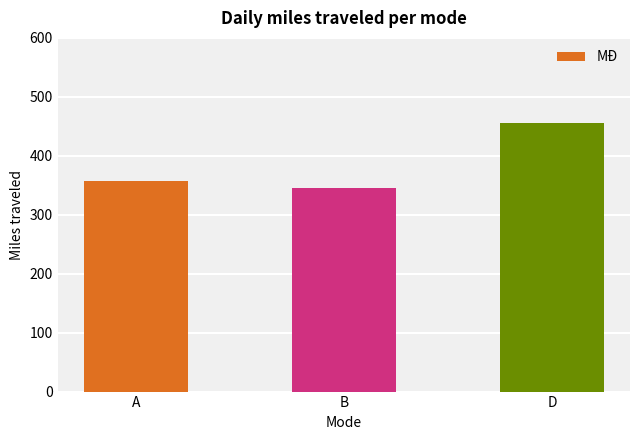

What value does the data have at A?

357